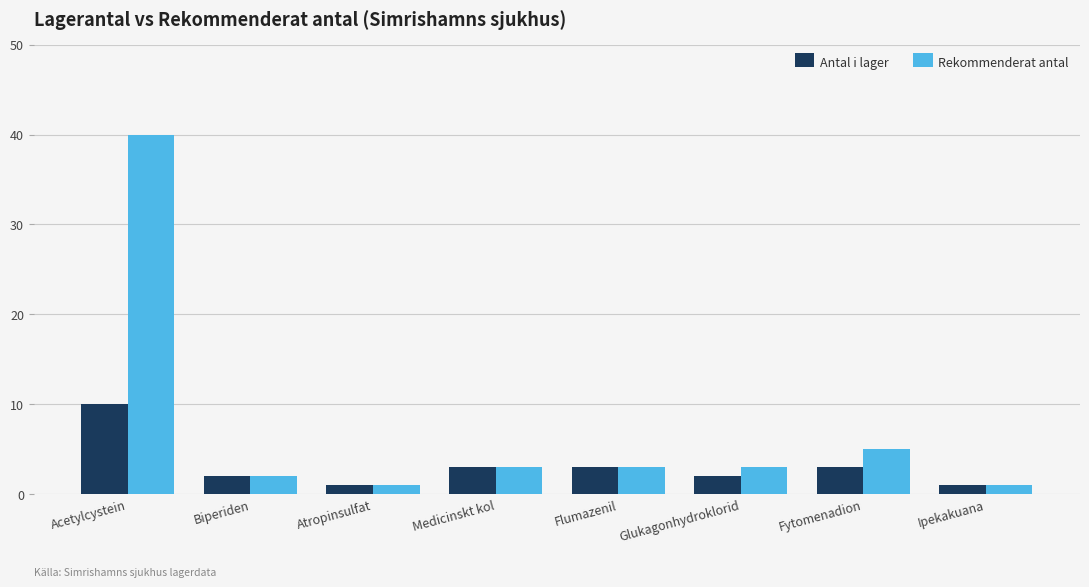

Rank the series by their maximum value, from lowest to highest.

Antal i lager, Rekommenderat antal